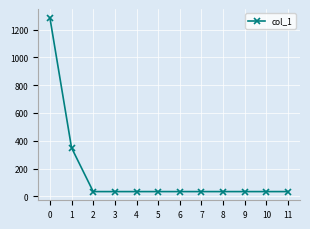

The value at 9 is 35. True or false?

True